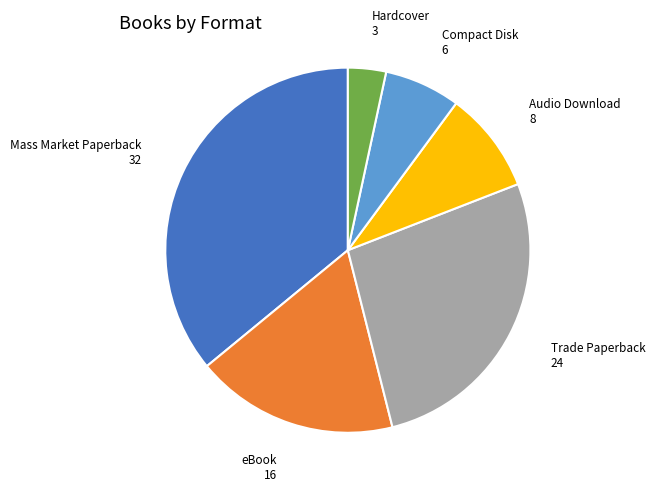

Approximately how many times larger is the value at Audio Download compared to eBook?

0.5